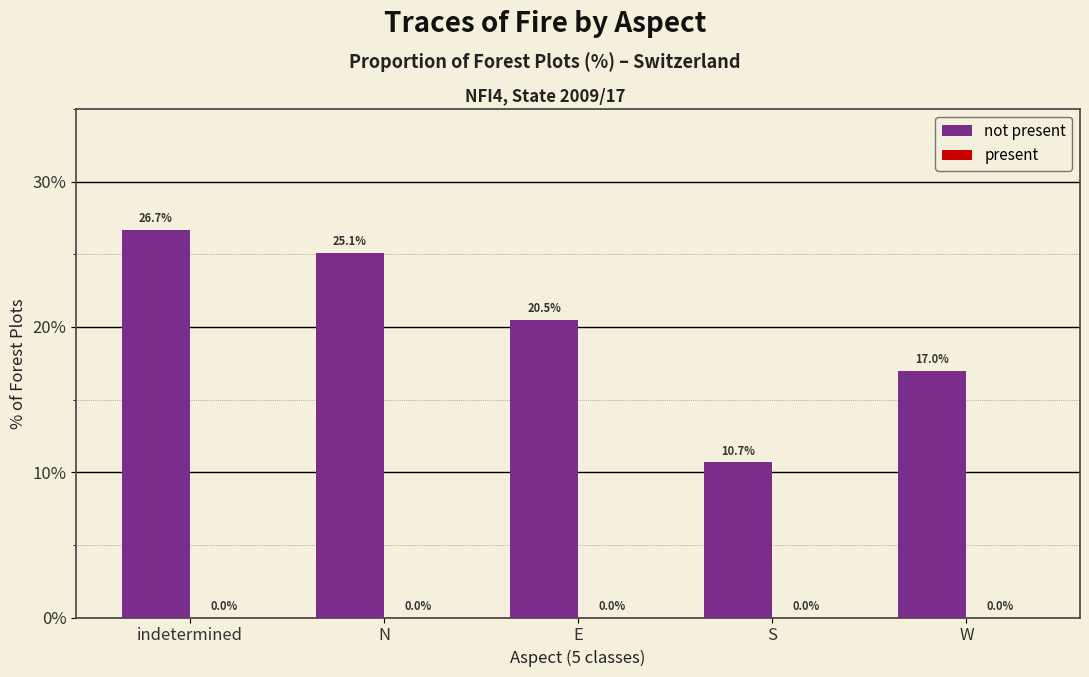

Reading left to right, extract all data points from this chart.

indetermined=26.7	N=25.1	E=20.5	S=10.7	W=17.0